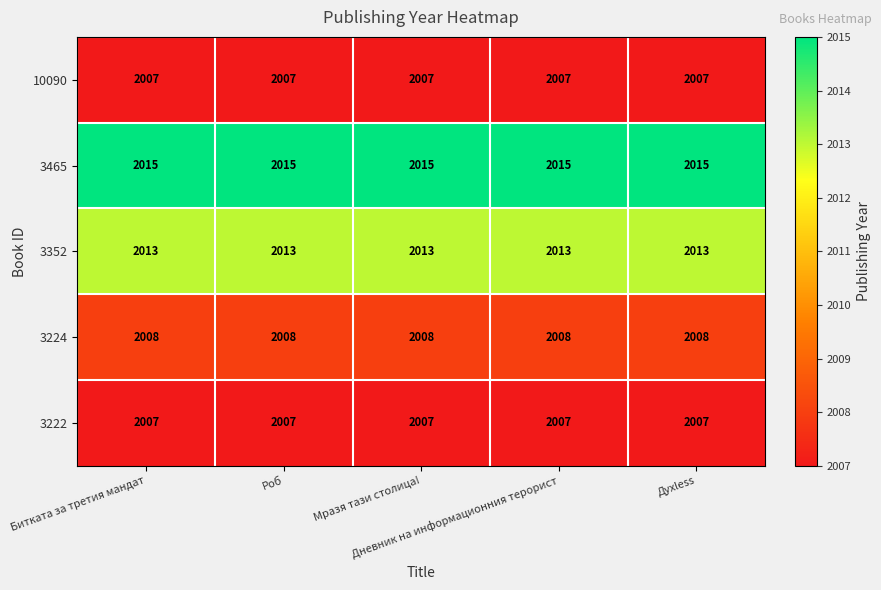

What is the minimum value for 3465?

2015